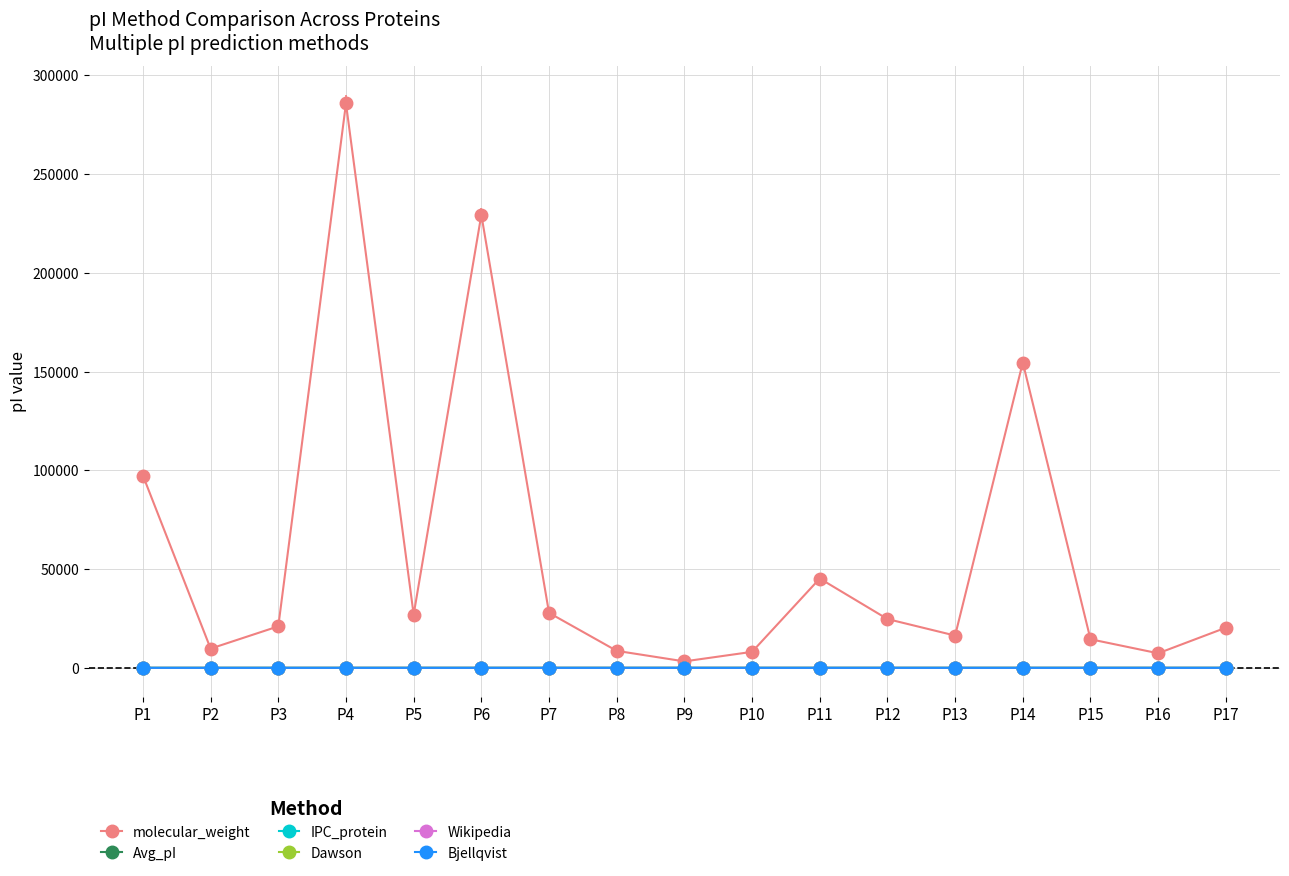

What is the average value of the Wikipedia series?

3.2